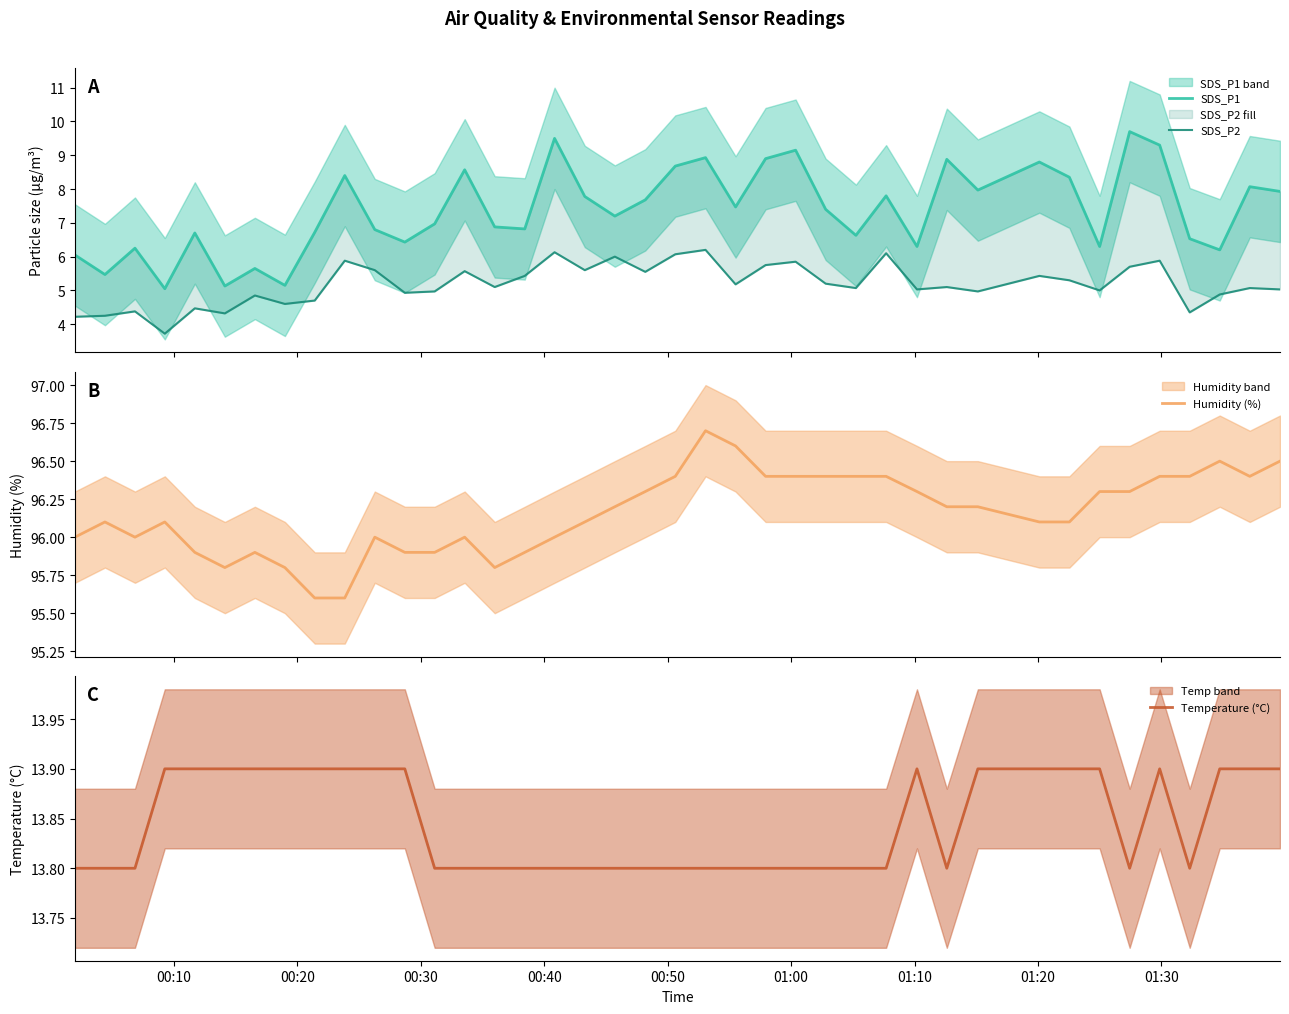

How many data points does each series have?

40